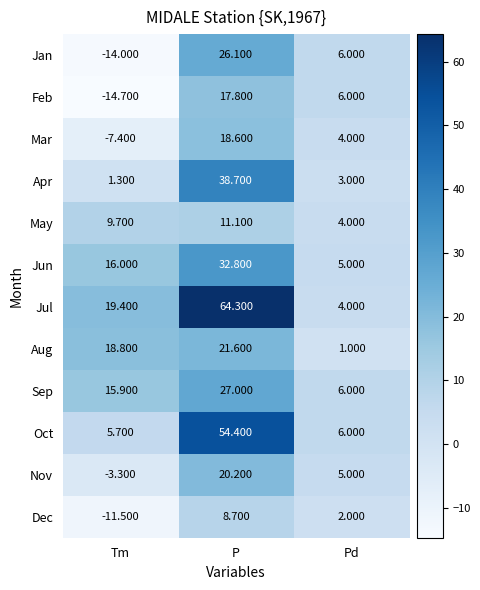

Rank the series at P from highest to lowest value.

Jul, Oct, Apr, Jun, Sep, Jan, Aug, Nov, Mar, Feb, May, Dec